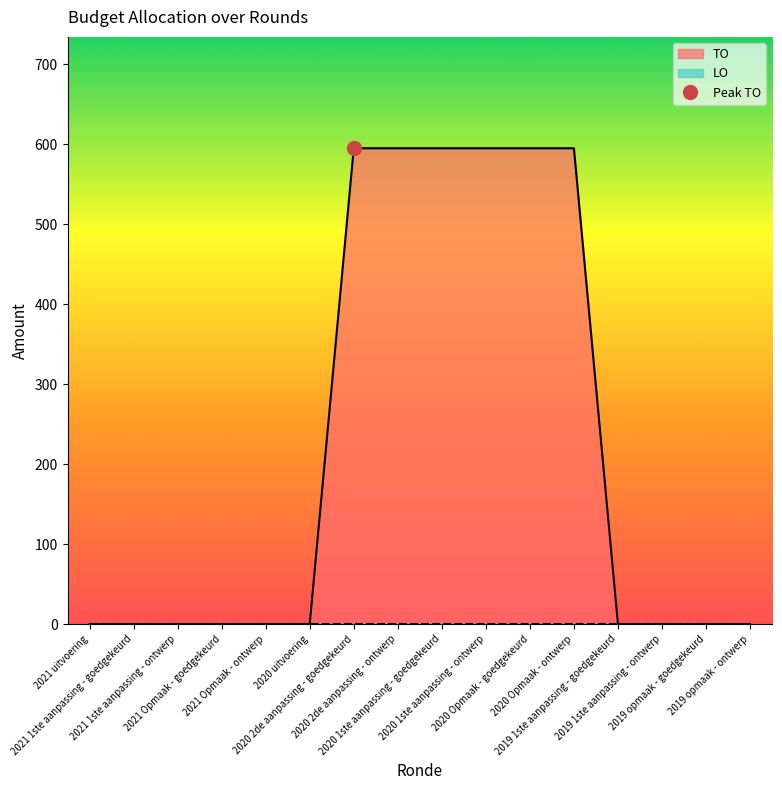

Reading right to left, extract all data points from this chart.

2019 opmaak - ontwerp=0	2019 opmaak - goedgekeurd=0	2019 1ste aanpassing - ontwerp=0	2019 1ste aanpassing - goedgekeurd=0	2020 Opmaak - ontwerp=595	2020 Opmaak - goedgekeurd=595	2020 1ste aanpassing - ontwerp=595	2020 1ste aanpassing - goedgekeurd=595	2020 2de aanpassing - ontwerp=595	2020 2de aanpassing - goedgekeurd=595	2020 uitvoering=0	2021 Opmaak - ontwerp=0	2021 Opmaak - goedgekeurd=0	2021 1ste aanpassing - ontwerp=0	2021 1ste aanpassing - goedgekeurd=0	2021 uitvoering=0